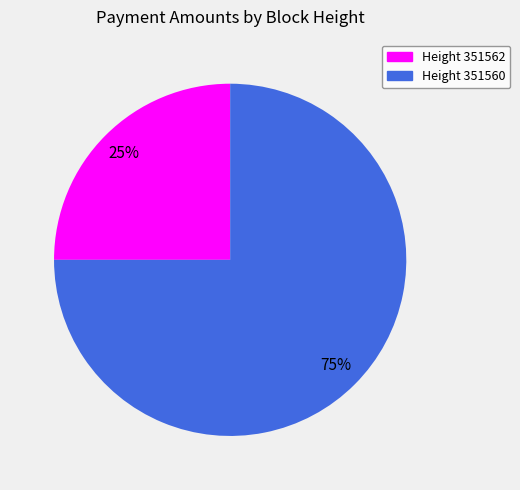

What percentage is the Height 351560 slice, to the nearest percent?

75%